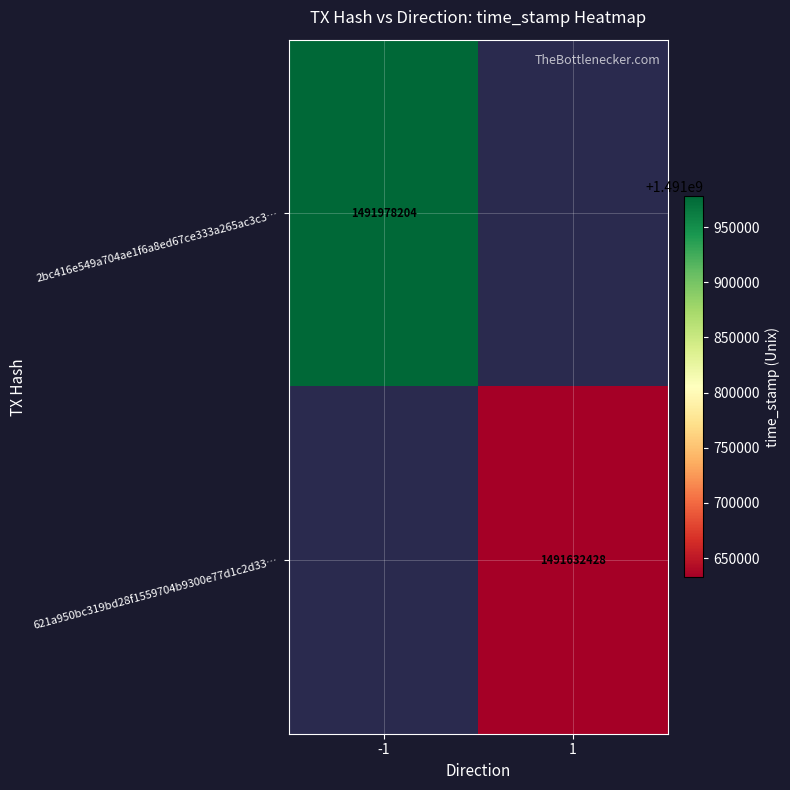

Which label corresponds to the largest value in the chart?

-1